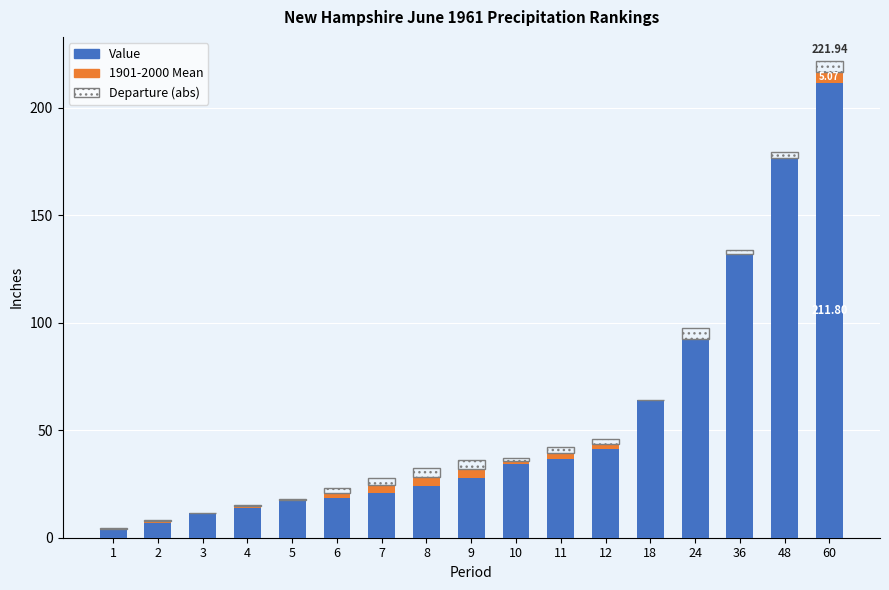

At which category is the sum across all series the highest?

60